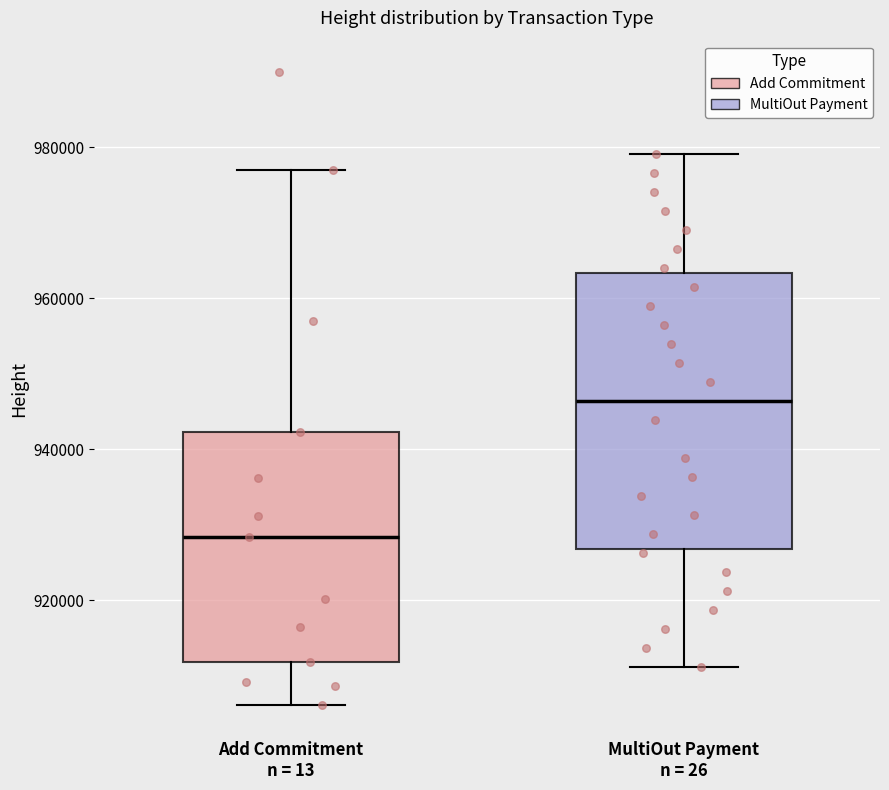

Reading left to right, transcribe this box plot: for each box, give where its median line is, the range the box spans, and where its two whiskers end, as read against the y-axis. The values are not printed on the chart, so give them approximately, as read against the axis.

Add Commitment n = 13: median 928000, box 912000 to 942000, whiskers 906000 to 978000
MultiOut Payment n = 26: median 946000, box 926000 to 964000, whiskers 912000 to 980000